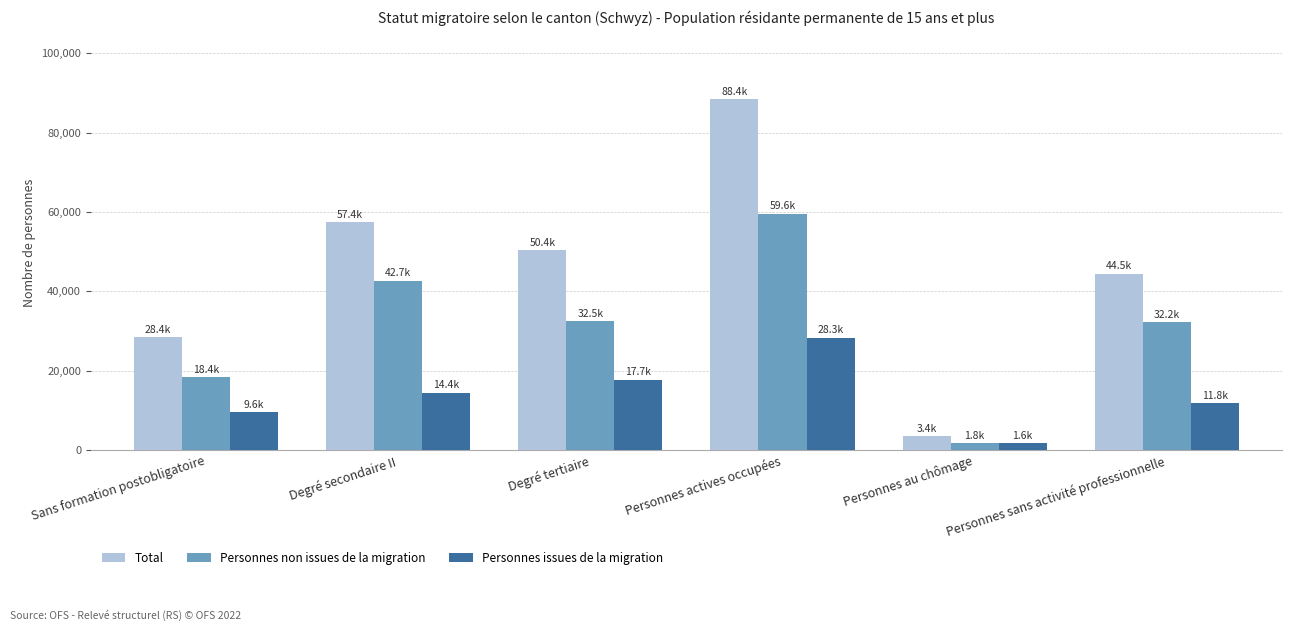

At which label does Personnes issues de la migration reach its peak?

Personnes actives occupées